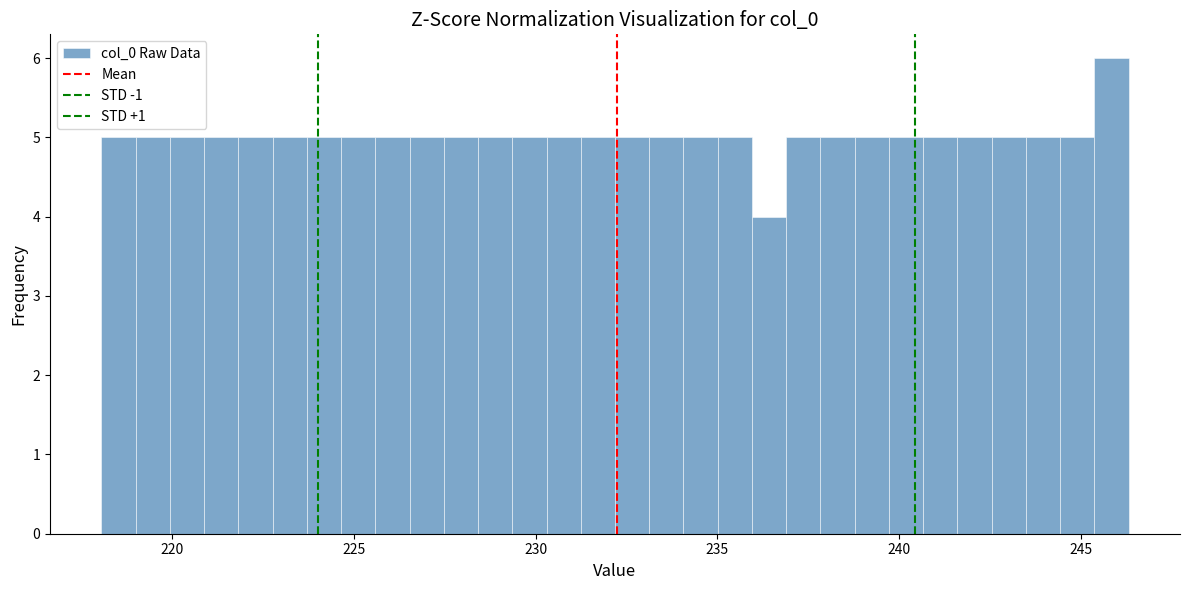

Read against the x-axis, roughly where is the centre of the tallest bar?

246.0